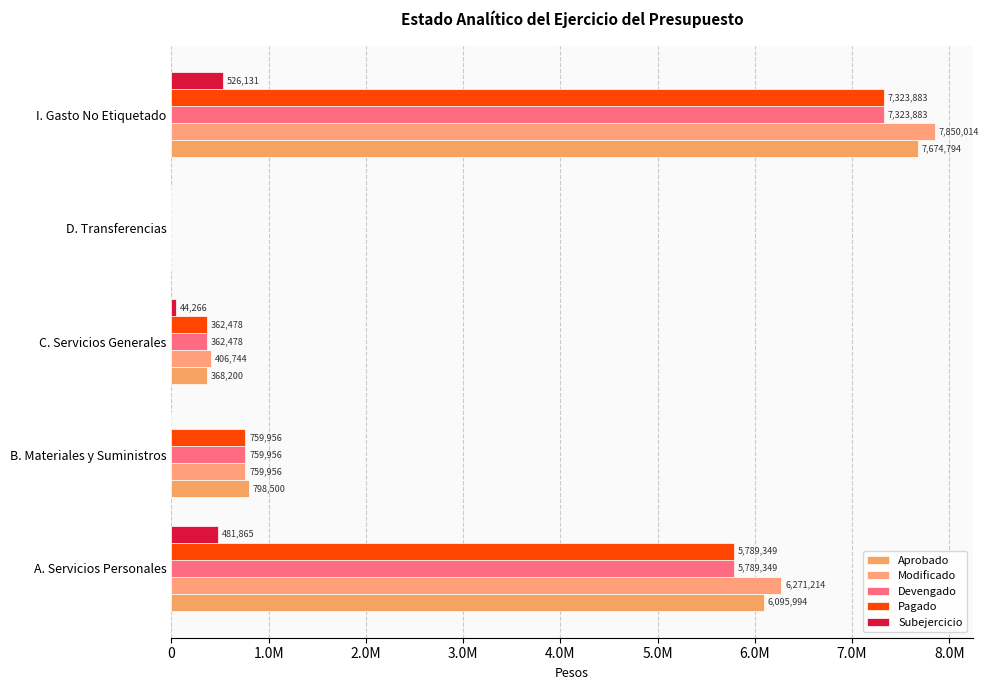

What are all the series names shown in the legend?

Aprobado, Modificado, Devengado, Pagado, Subejercicio